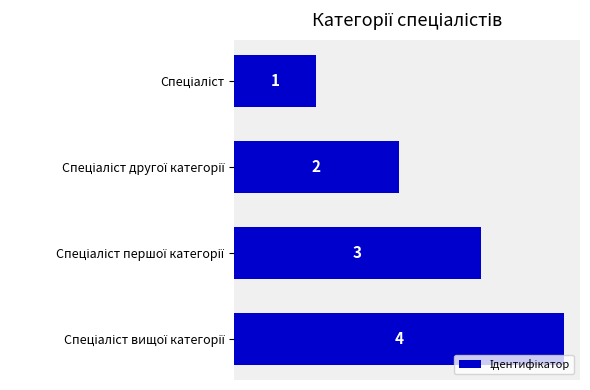

What is the sum of all values?

10